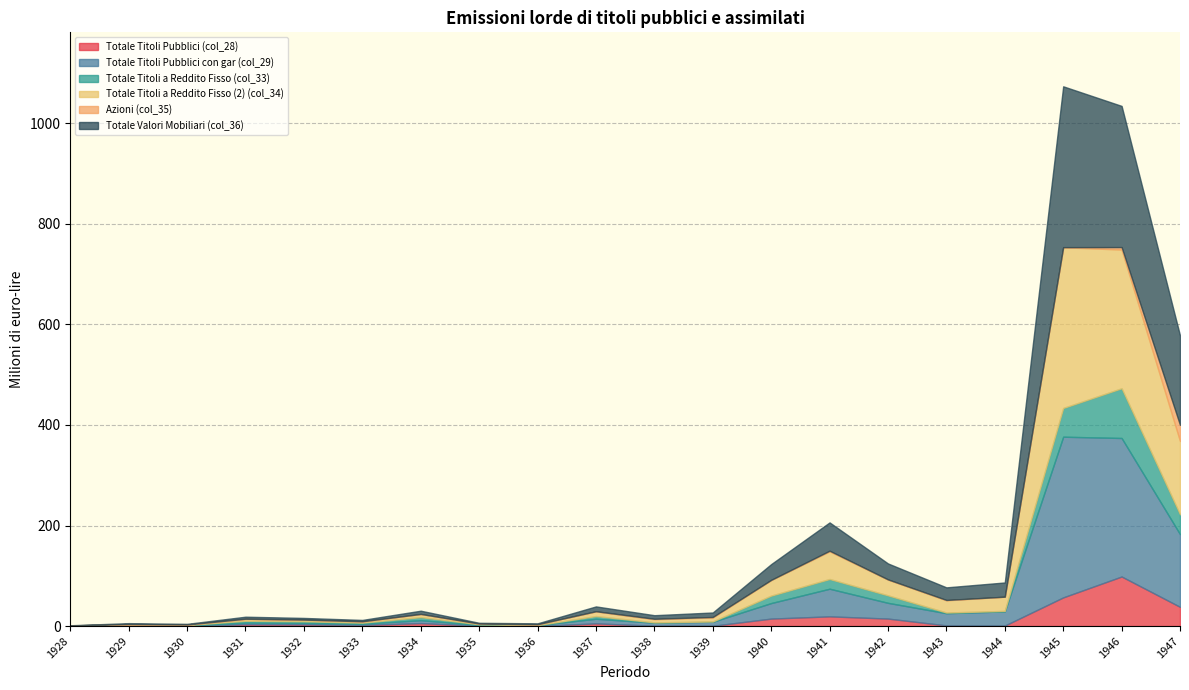

Is the value of Totale Titoli Pubblici (col_28) at 1940 greater than the value of Totale Titoli a Reddito Fisso (col_33) at 1940?

No